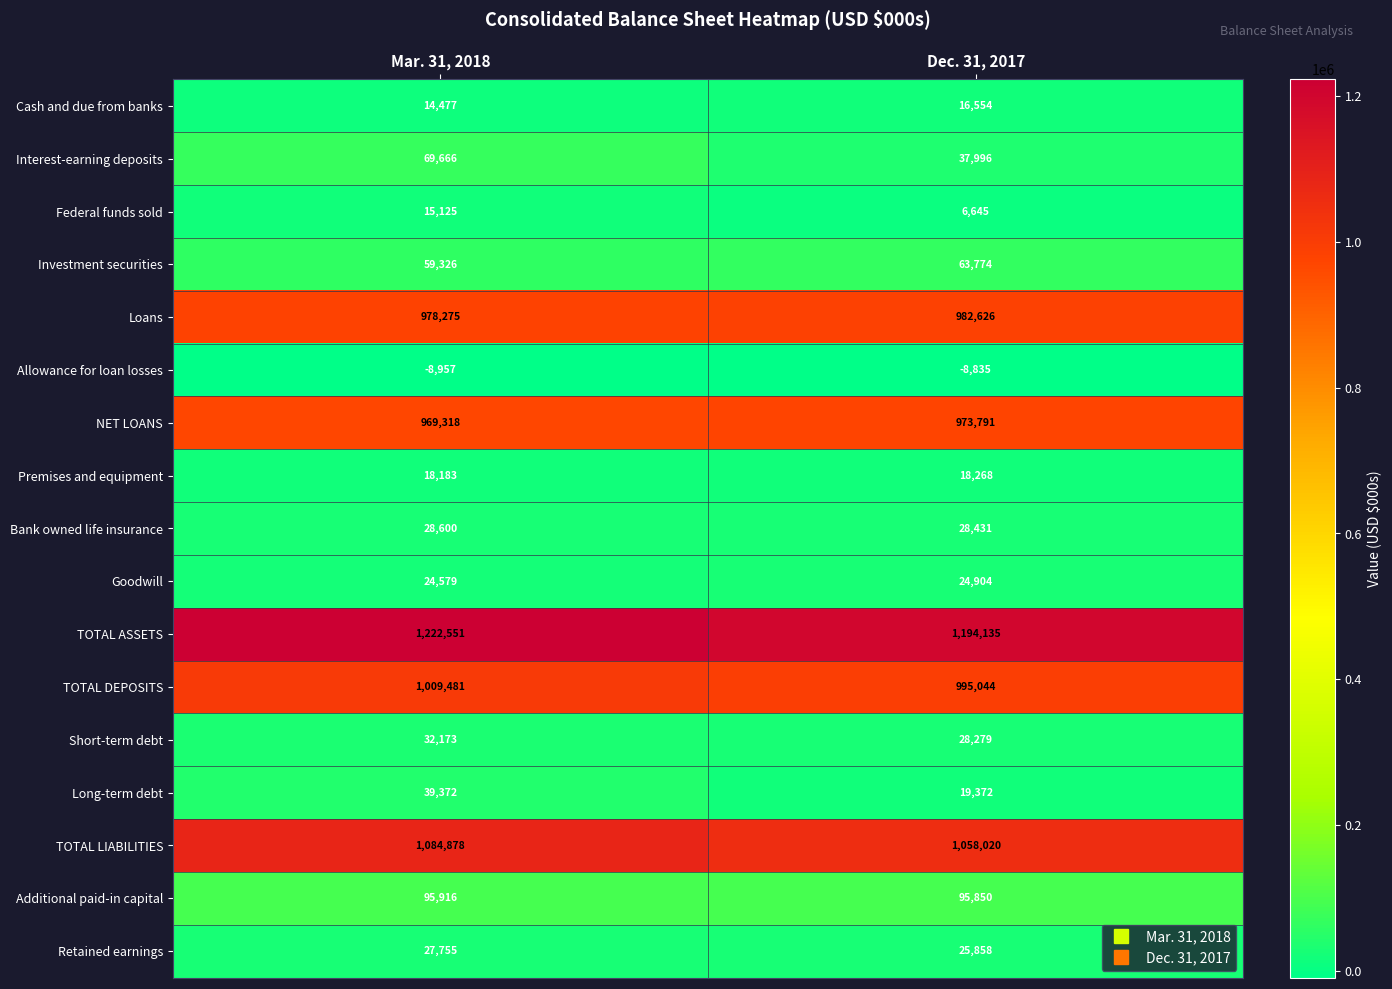

True or false: NET LOANS has a value of 969318 at Mar. 31, 2018.

True